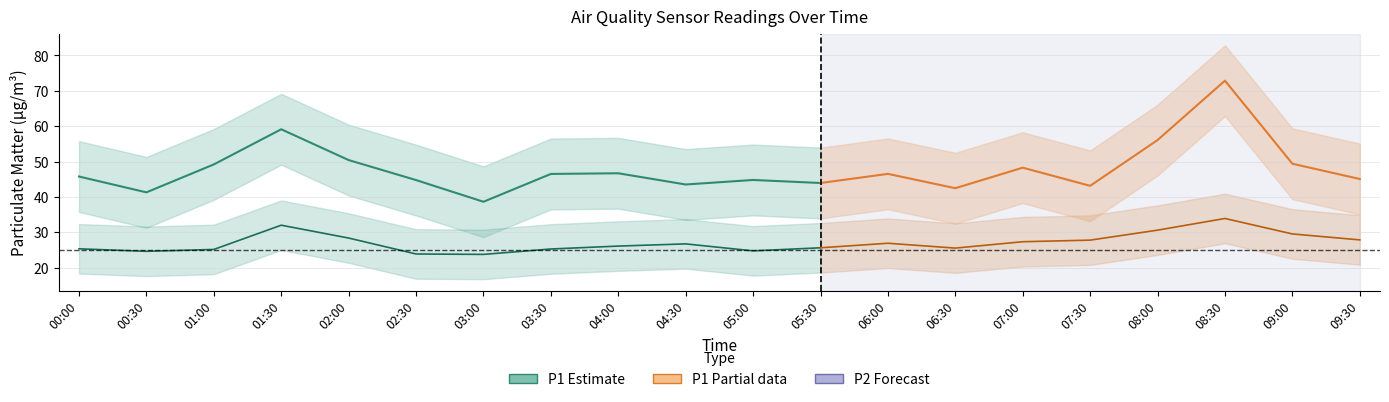

Reading left to right, extract all data points from this chart.

P1: 00:00=45.8	00:30=41.3	01:00=49.2	01:30=59.1	02:00=50.5	02:30=44.8	03:00=38.7	03:30=46.5	04:00=46.7	04:30=43.5	05:00=44.8	05:30=44.0	06:00=46.5	06:30=42.5	07:00=48.3	07:30=43.2	08:00=56.1	08:30=72.9	09:00=49.4	09:30=45.1
P1_upper: 00:00=55.8	00:30=51.3	01:00=59.2	01:30=69.2	02:00=60.5	02:30=54.8	03:00=48.7	03:30=56.5	04:00=56.7	04:30=53.5	05:00=54.8	05:30=54.0	06:00=56.5	06:30=52.5	07:00=58.3	07:30=53.2	08:00=66.1	08:30=82.9	09:00=59.4	09:30=55.1
P1_lower: 00:00=35.8	00:30=31.3	01:00=39.2	01:30=49.1	02:00=40.5	02:30=34.8	03:00=28.7	03:30=36.5	04:00=36.7	04:30=33.5	05:00=34.8	05:30=34.0	06:00=36.5	06:30=32.5	07:00=38.3	07:30=33.2	08:00=46.1	08:30=62.9	09:00=39.4	09:30=35.1
P2: 00:00=25.4	00:30=24.7	01:00=25.2	01:30=32.0	02:00=28.4	02:30=23.9	03:00=23.8	03:30=25.3	04:00=26.1	04:30=26.8	05:00=24.8	05:30=25.7	06:00=26.9	06:30=25.6	07:00=27.4	07:30=27.8	08:00=30.6	08:30=34.0	09:00=29.6	09:30=27.9
P2_upper: 00:00=32.4	00:30=31.7	01:00=32.2	01:30=39.0	02:00=35.4	02:30=30.9	03:00=30.8	03:30=32.3	04:00=33.1	04:30=33.8	05:00=31.8	05:30=32.7	06:00=34.0	06:30=32.6	07:00=34.4	07:30=34.8	08:00=37.6	08:30=41.0	09:00=36.6	09:30=34.9
P2_lower: 00:00=18.4	00:30=17.7	01:00=18.2	01:30=25.1	02:00=21.4	02:30=16.9	03:00=16.8	03:30=18.3	04:00=19.1	04:30=19.8	05:00=17.8	05:30=18.7	06:00=19.9	06:30=18.6	07:00=20.4	07:30=20.8	08:00=23.6	08:30=26.9	09:00=22.6	09:30=20.9